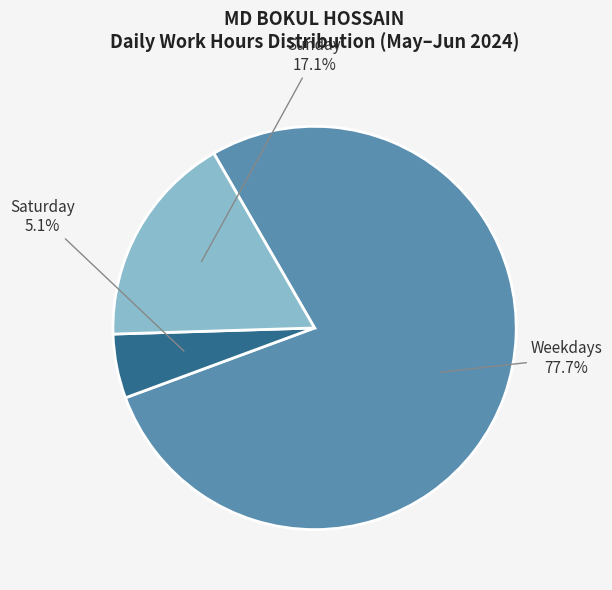

Is there a majority slice in this chart?

Yes